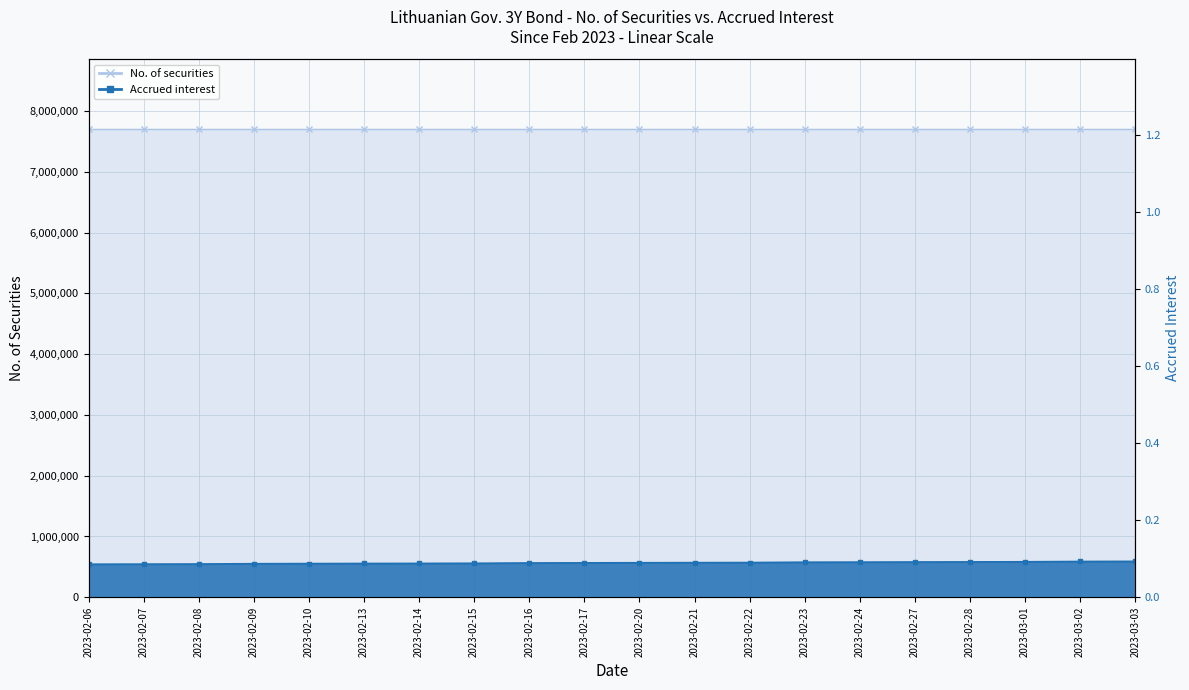

True or false: the data shows 0.1 at 2023-02-16.

True